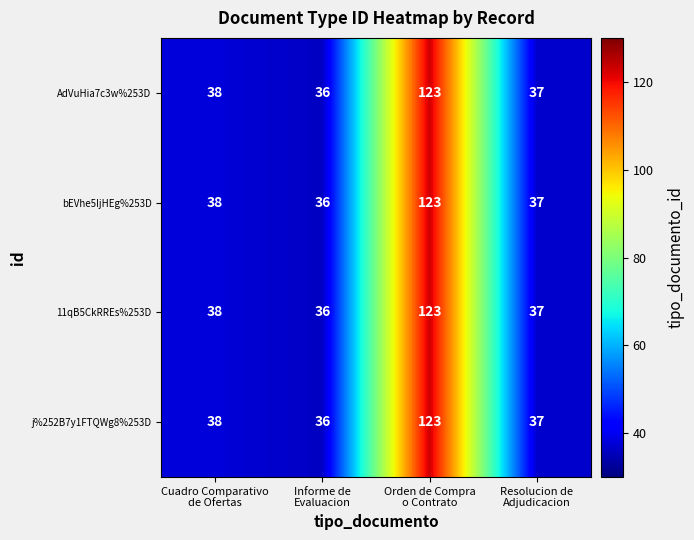

Count the number of categories in the chart.

4